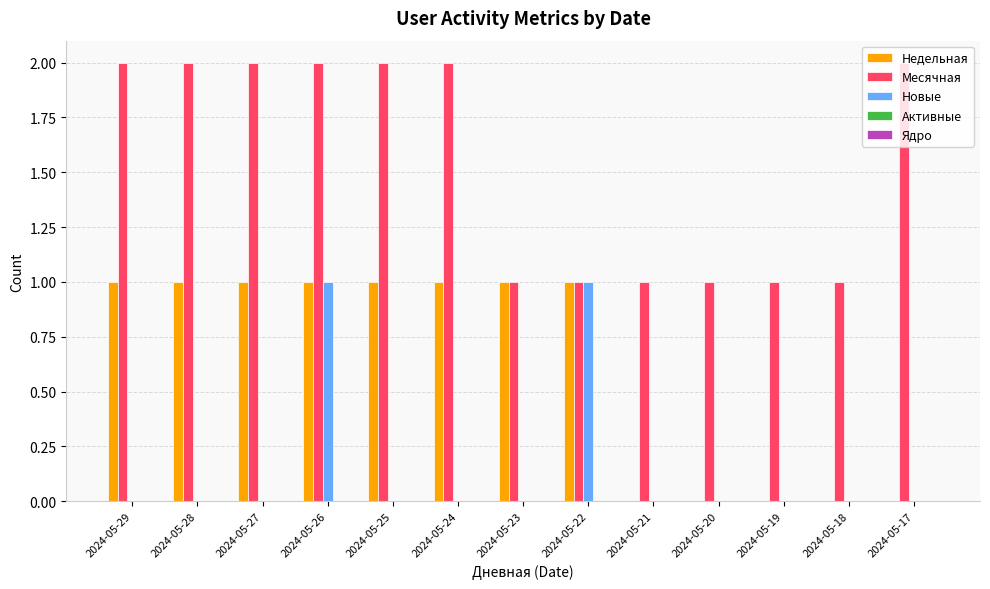

How many groups of bars are there?

13